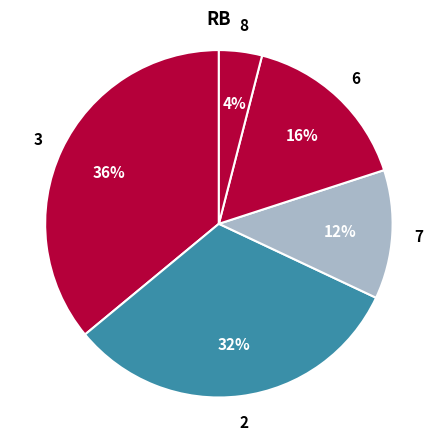

What is the ratio of the value at 2 to the value at 6?

2.0